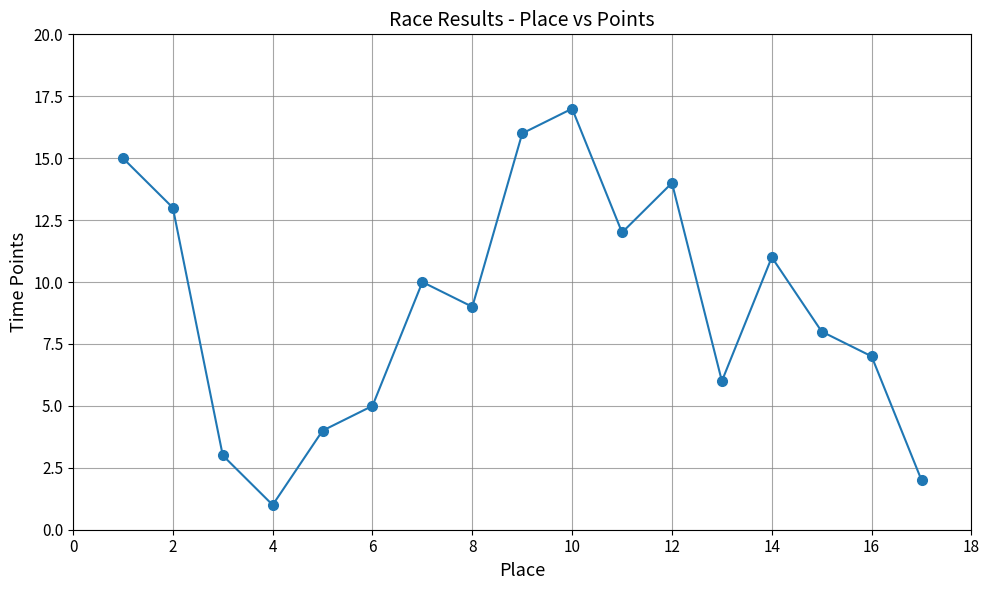

Reading left to right, what are all the values shown in this chart?

15	13	3	1	4	5	10	9	16	17	12	14	6	11	8	7	2